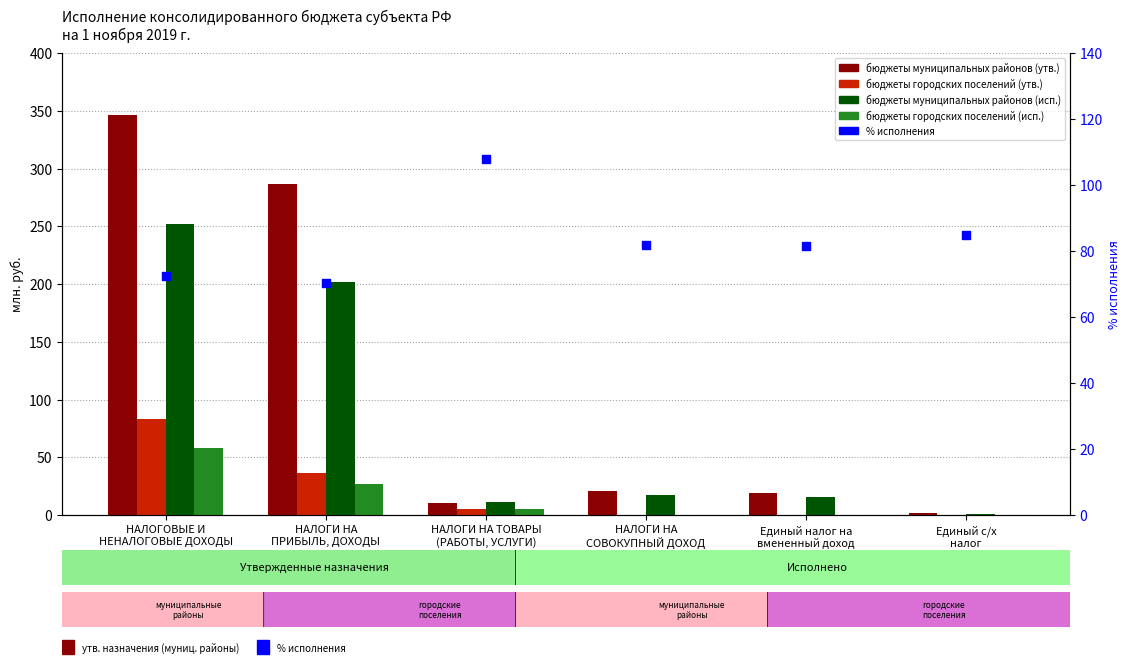

Which series has the largest total across all categories?

бюджеты муниципальных районов (утв.)